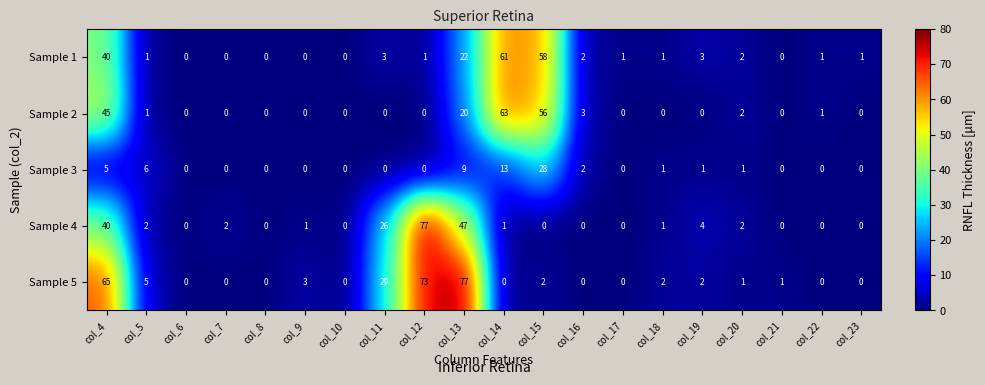

At how many categories does at least one series exceed 11?

6